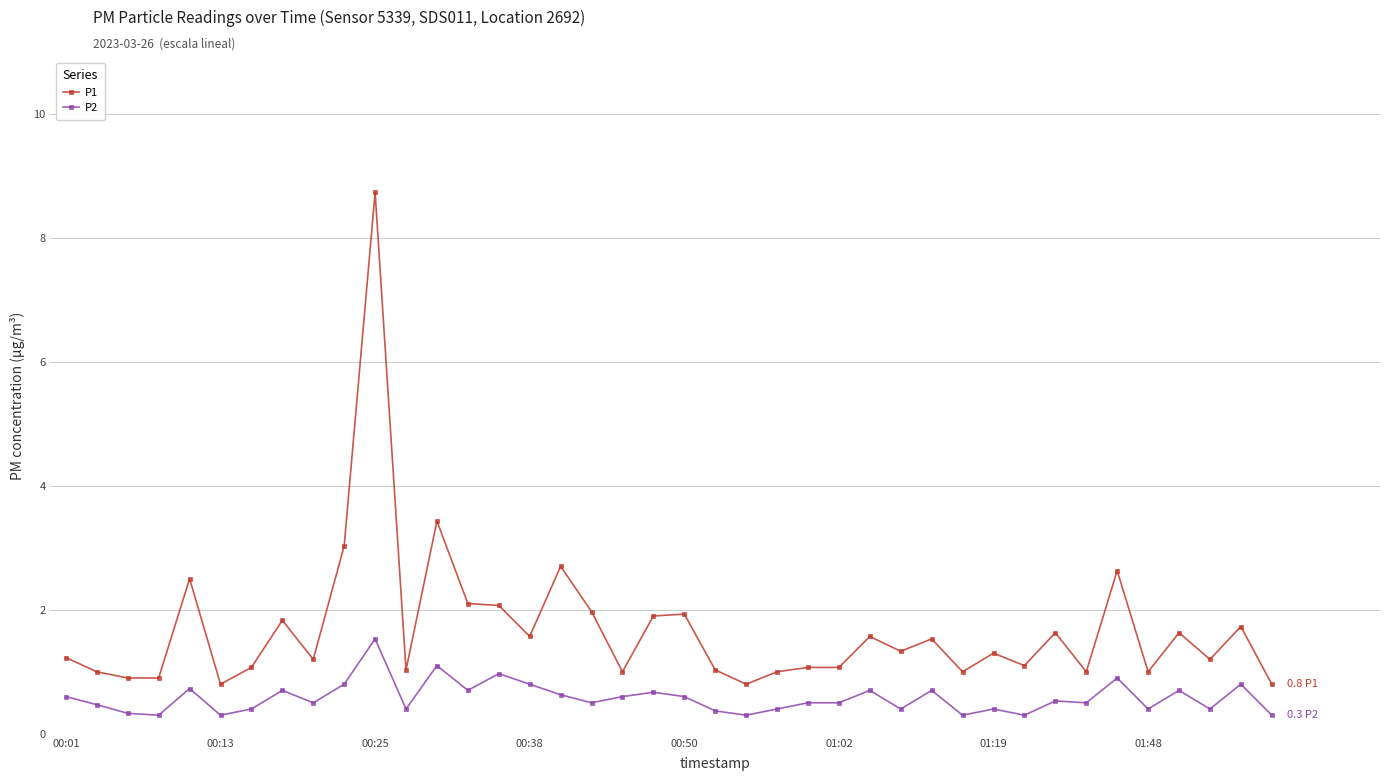

True or false: P2 and P1 intersect in this chart.

False